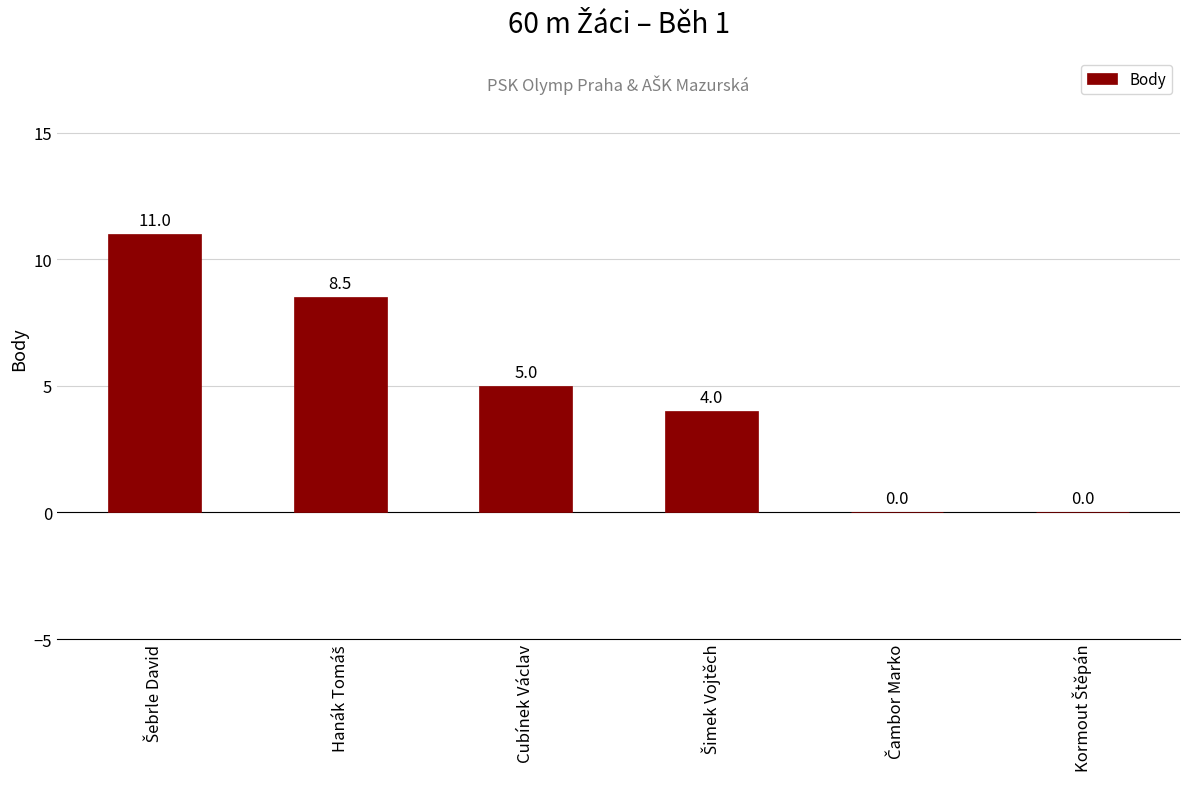

Where is the data nearest to the value 5?

Cubínek Václav